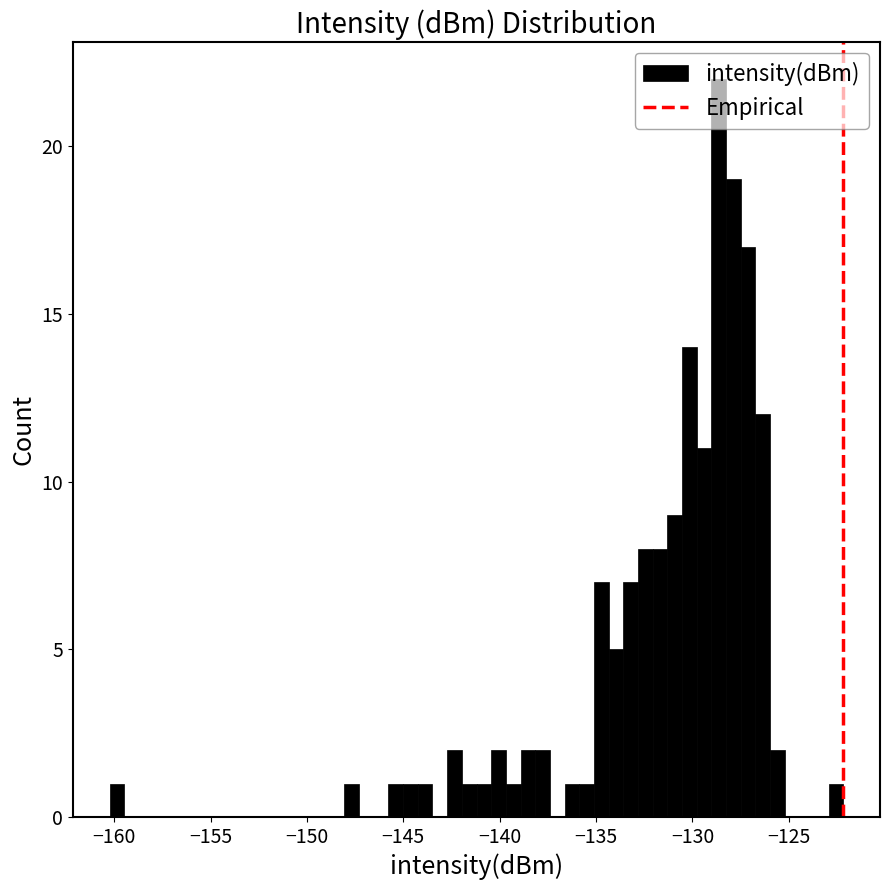

Read against the x-axis, roughly where is the centre of the tallest bar?

-128.5